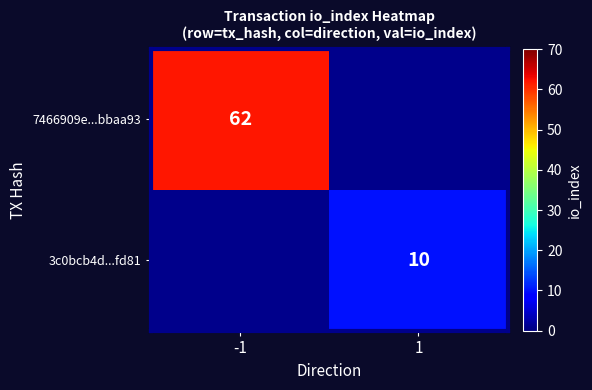

The value of 3c0bcb4d...fd81 at 1 is 10. True or false?

True